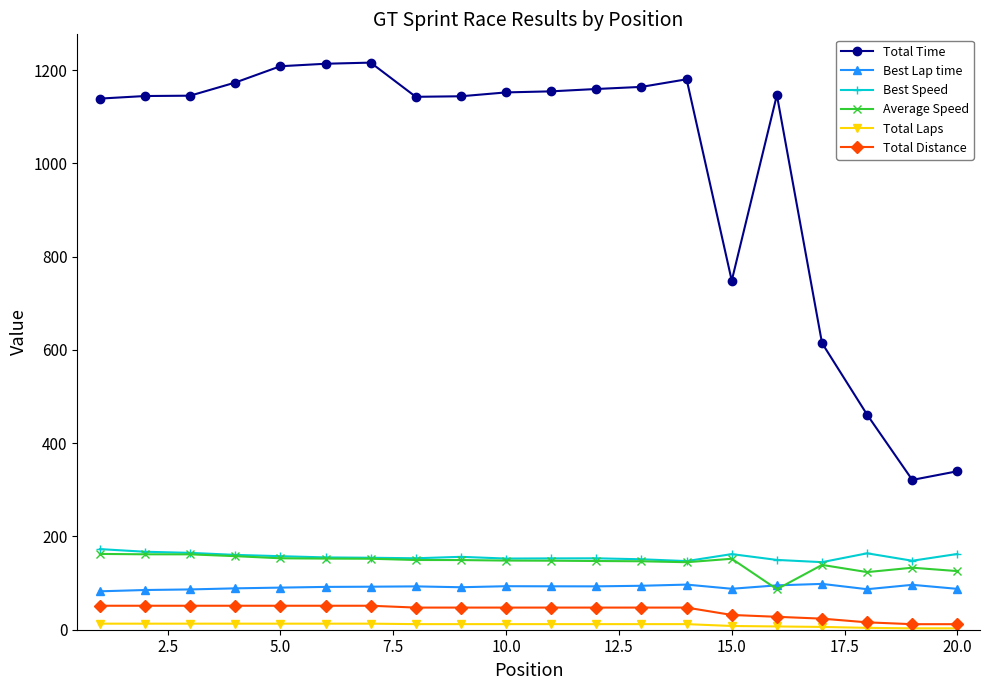

What is the maximum value shown in the chart?

1216.4